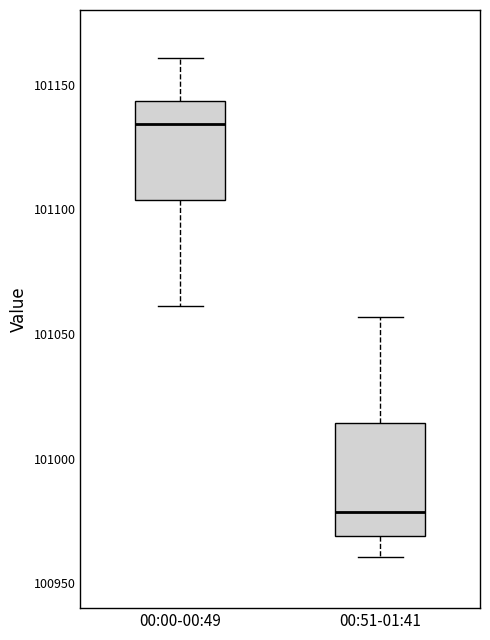

Reading left to right, transcribe this box plot: for each box, give where its median line is, the range the box spans, and where its two whiskers end, as read against the y-axis. The values are not printed on the chart, so give them approximately, as read against the axis.

00:00-00:49: median 101135, box 101105 to 101145, whiskers 101060 to 101160
00:51-01:41: median 100980, box 100970 to 101015, whiskers 100960 to 101055